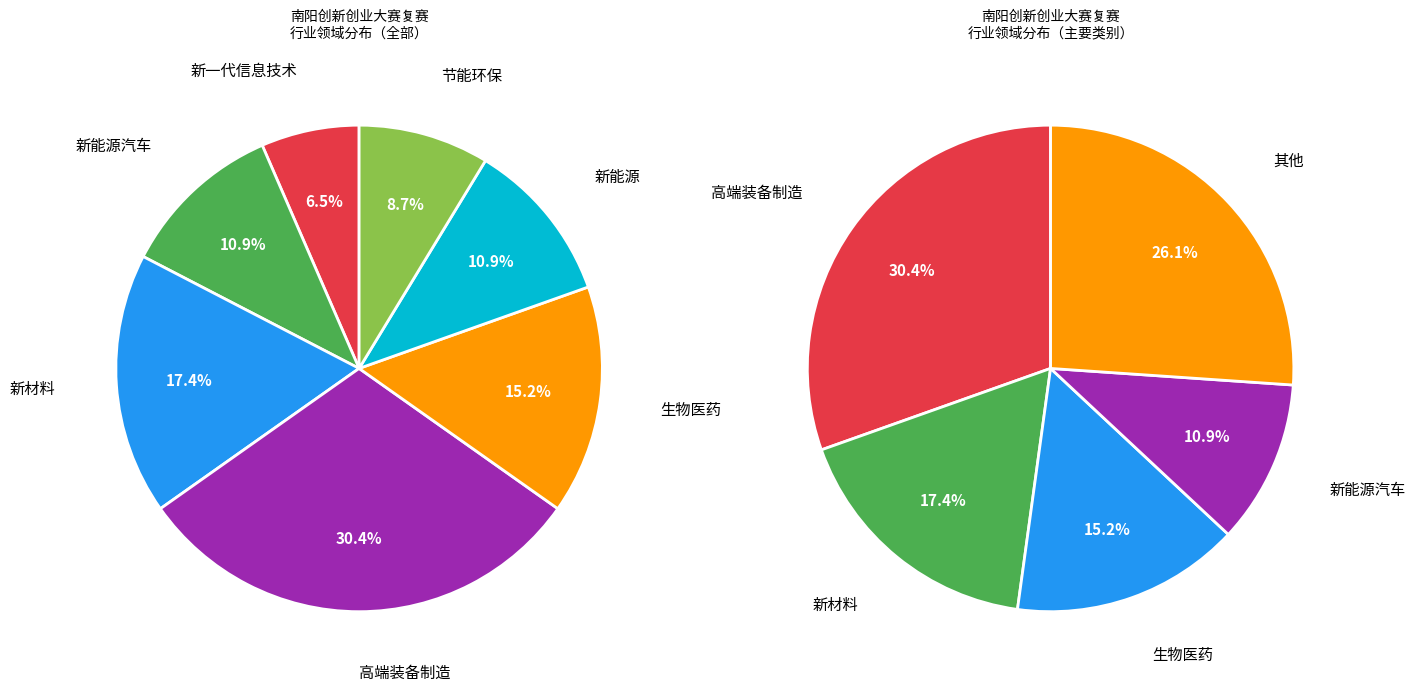

How many slices are in this pie chart?

7